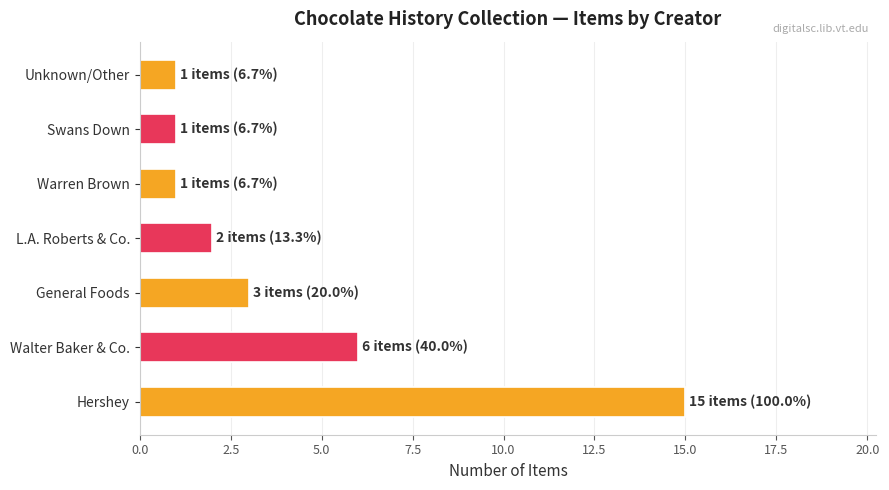

Between General Foods and Hershey, which is larger?

Hershey